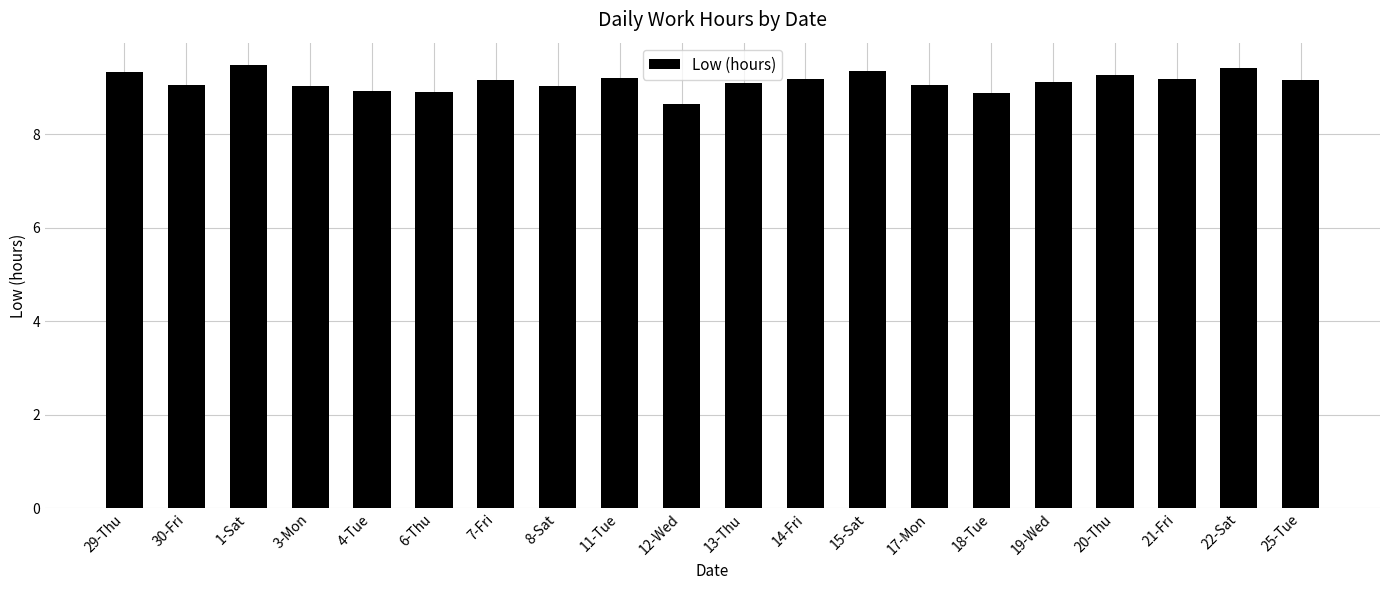

Are the bars horizontal?

No